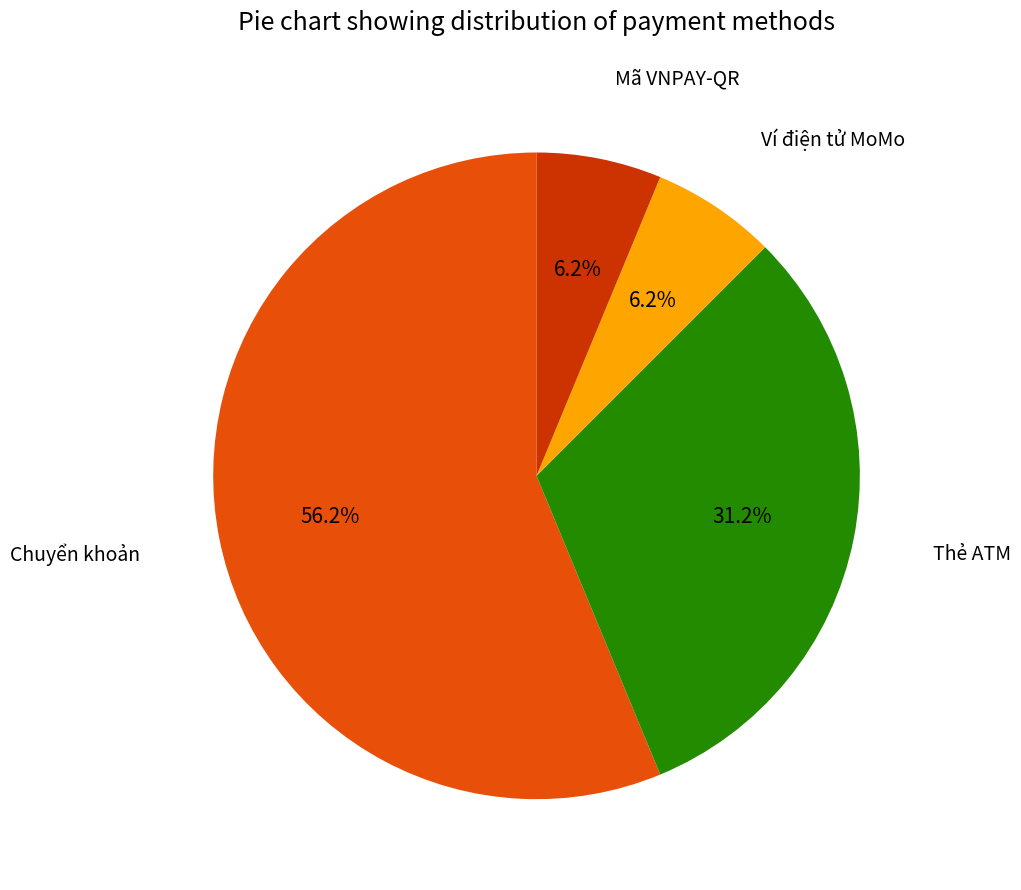

Count the number of slices in the pie.

4